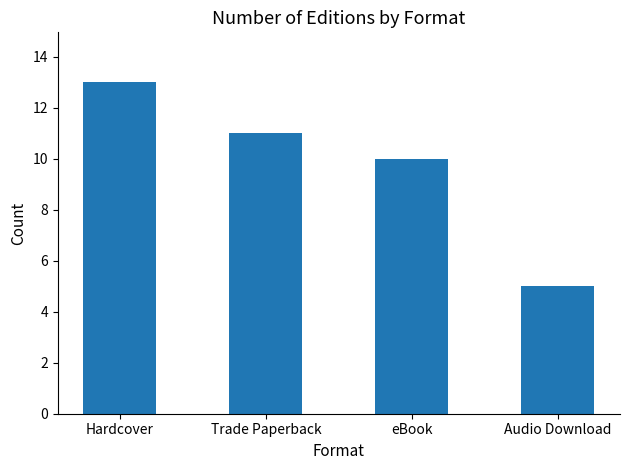

What position from the right is eBook?

2